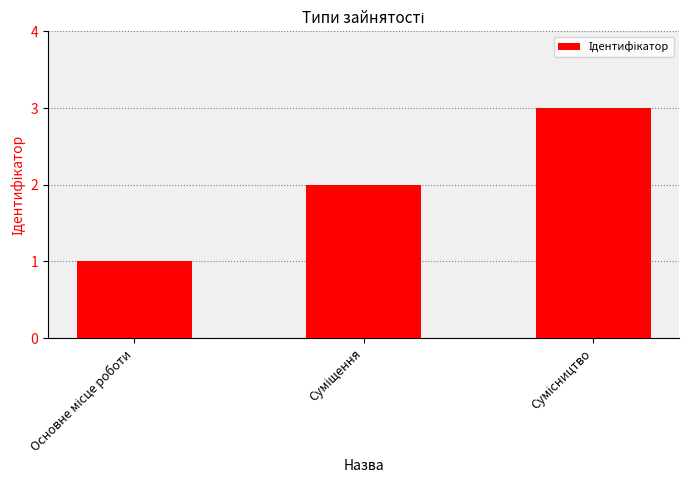

What is the maximum value shown in the chart?

3